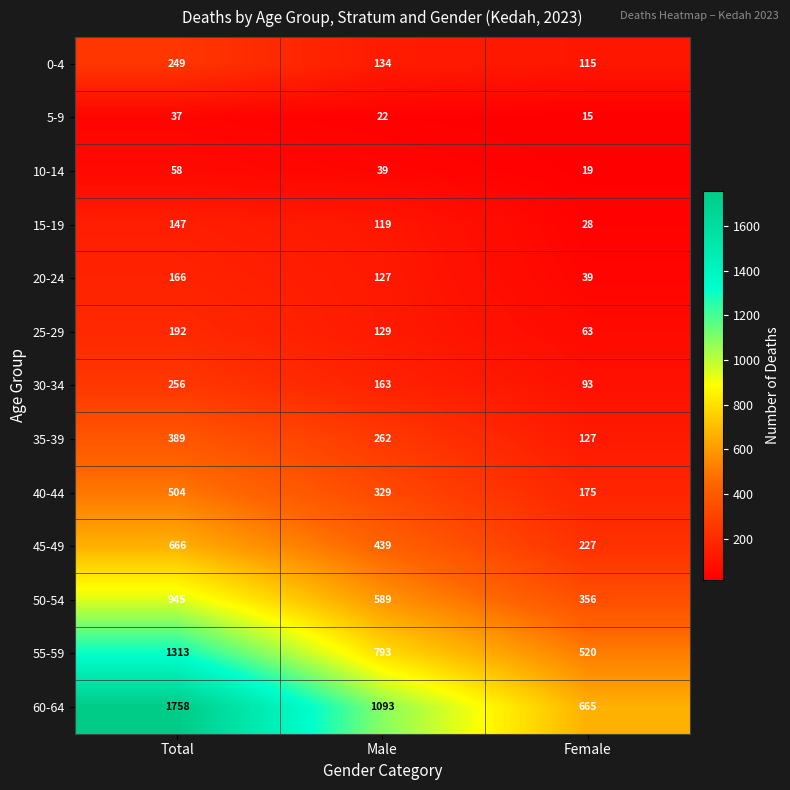

Between Total and Female, which series saw the biggest shift?

60-64